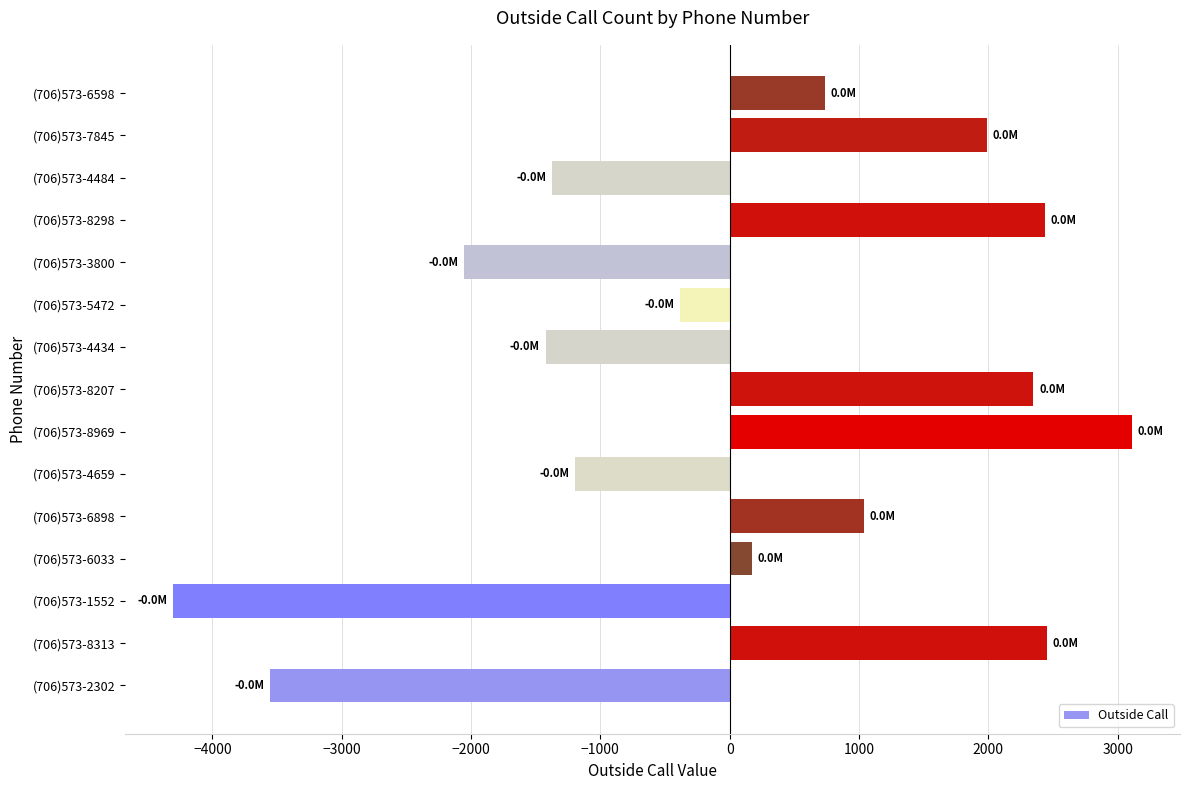

At which category does the chart reach its minimum across all series?

(706)573-1552